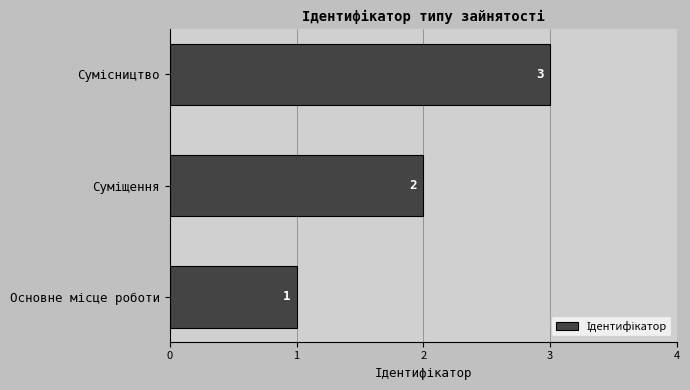

How many bars are there in total?

3